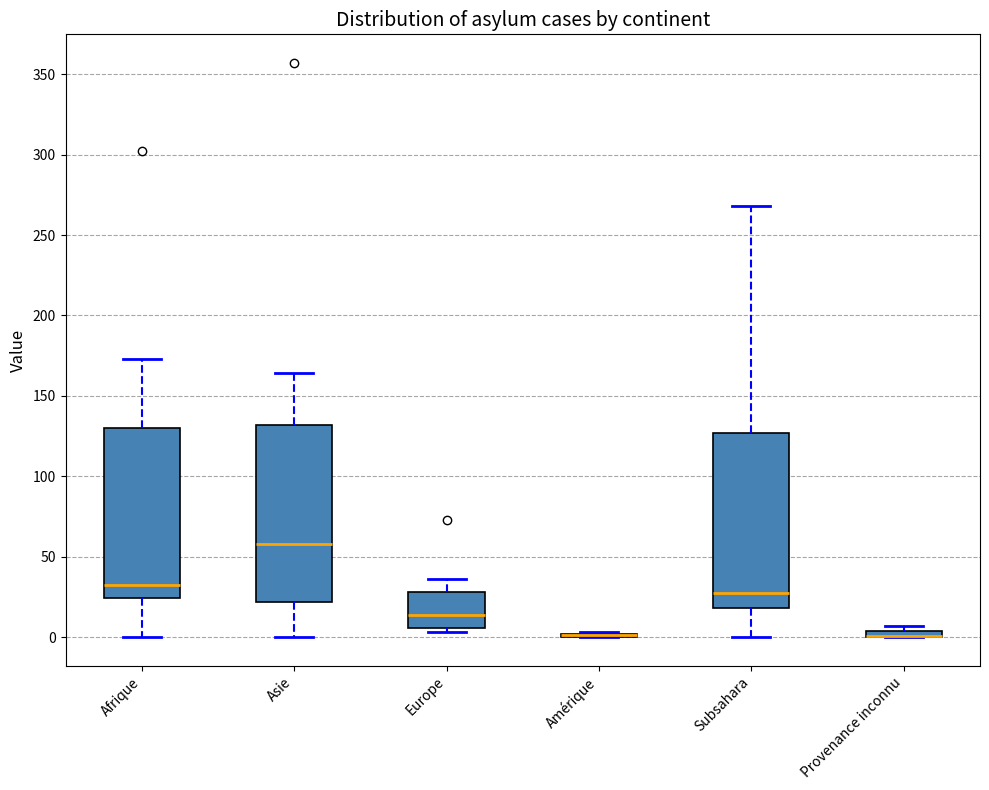

Where does the lower whisker of the box for Asie end on the y-axis? The values are not printed on the chart, so give them approximately, as read against the axis.

0